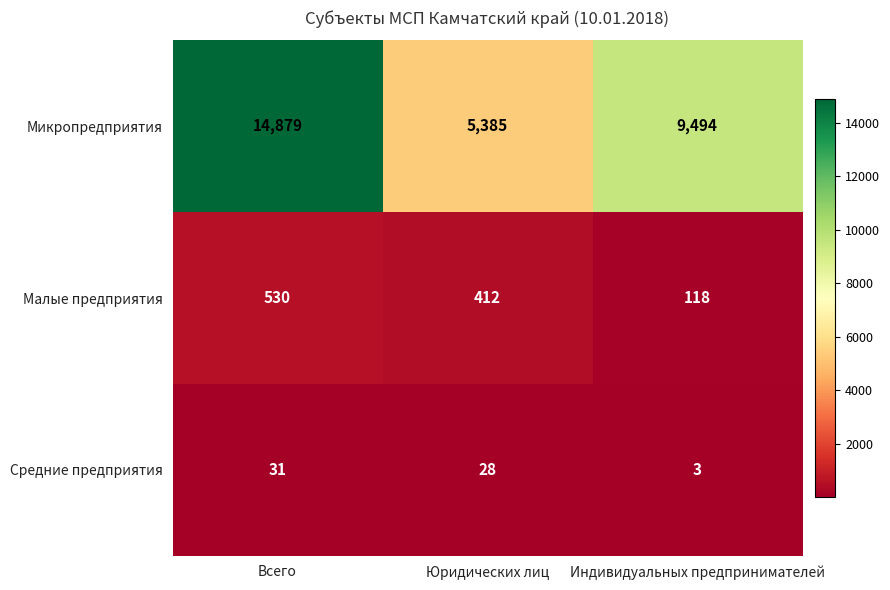

Reading left to right, transcribe all the data shown in this chart.

Микропредприятия: 14879	5385	9494
Малые предприятия: 530	412	118
Средние предприятия: 31	28	3